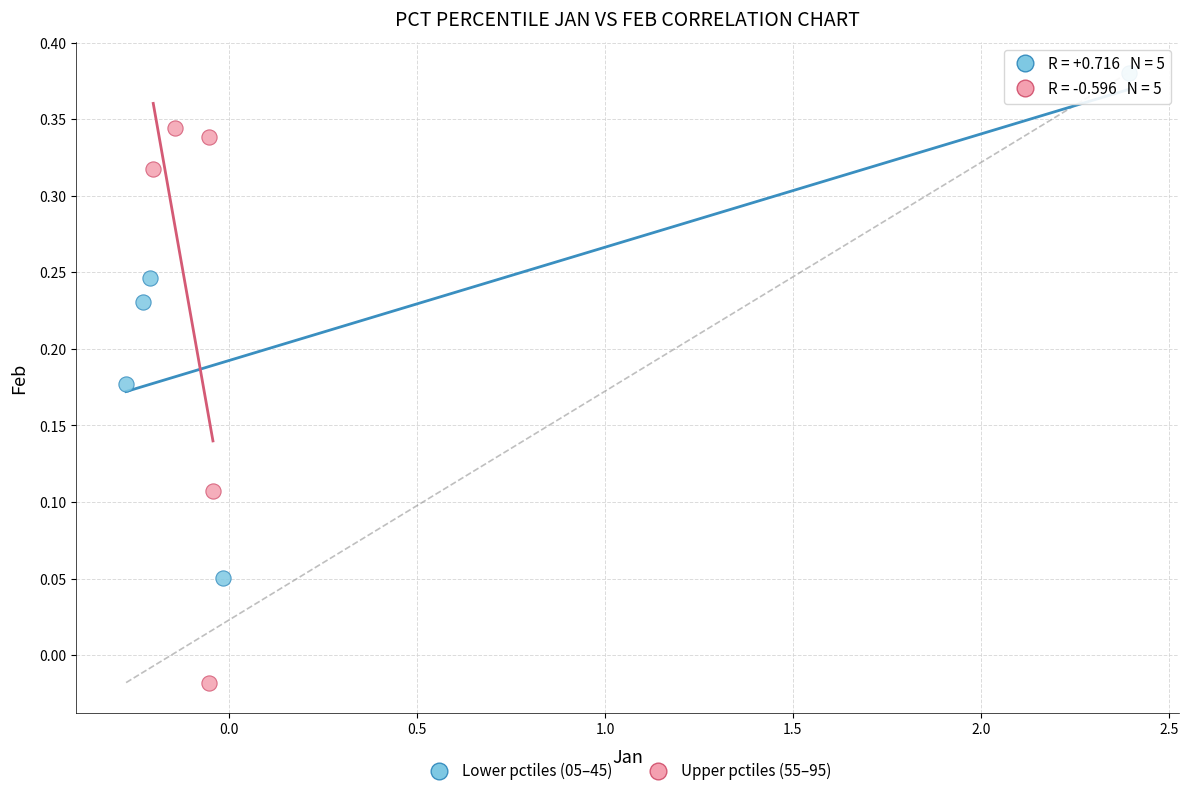

Which series reaches the maximum Y coordinate?

Lower pctiles (05–45)